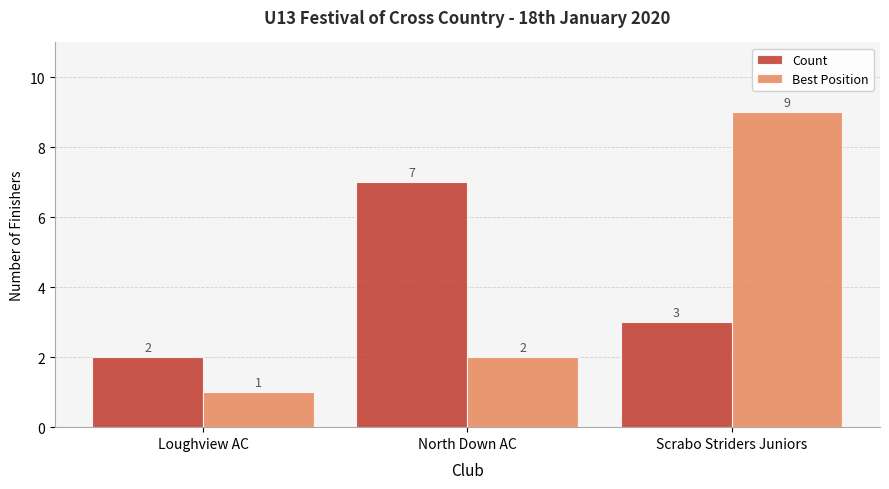

At how many categories does at least one series exceed 8?

1